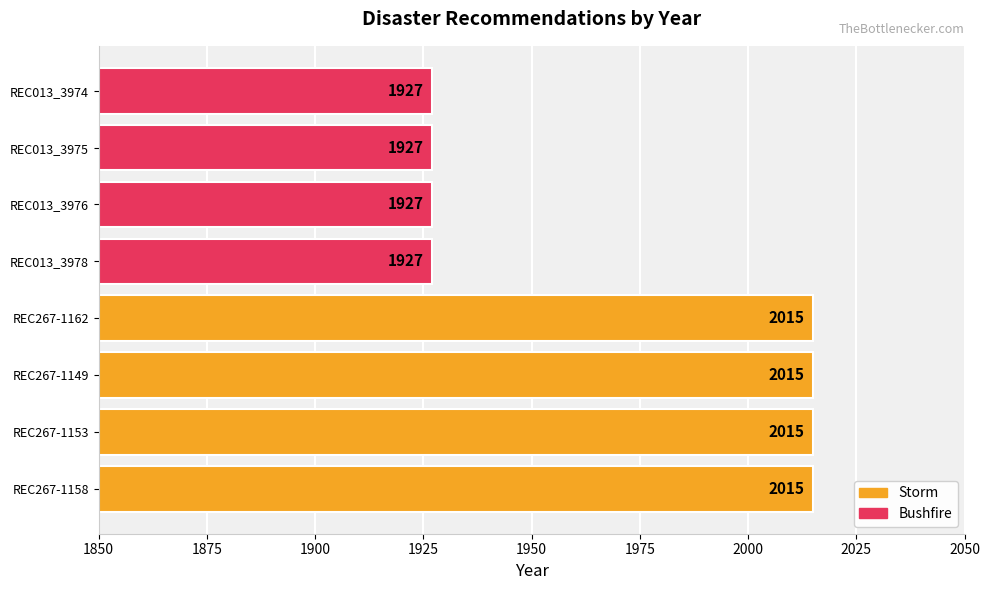

What position from the left is REC013_3978?

5